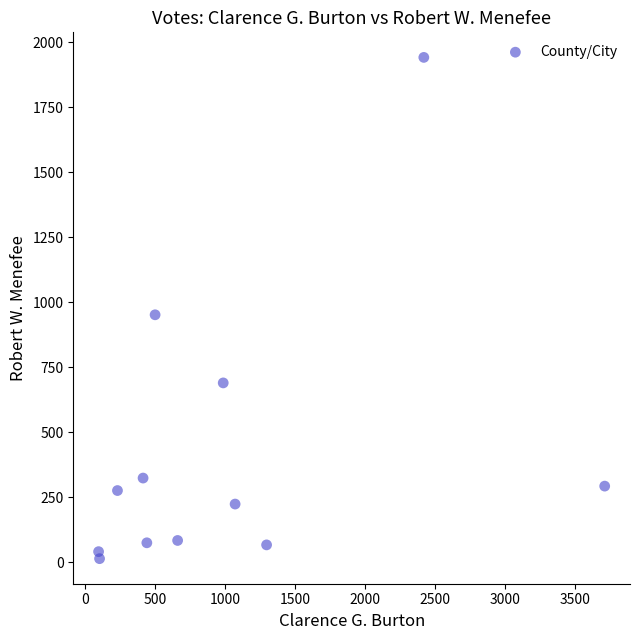

What is the range of X values (max minus min)?

3618